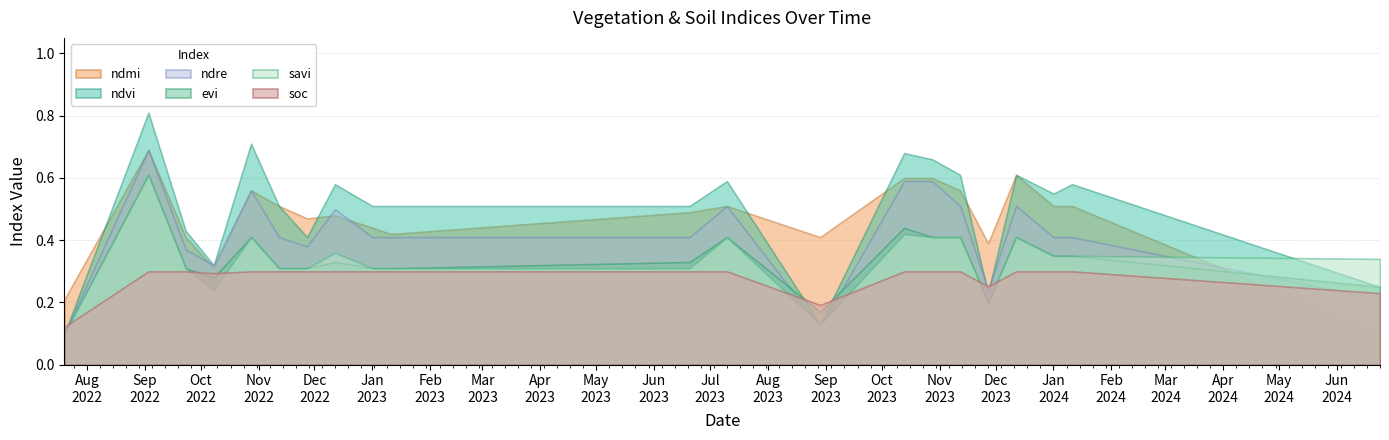

How many interior local valleys does the soc series have?

3